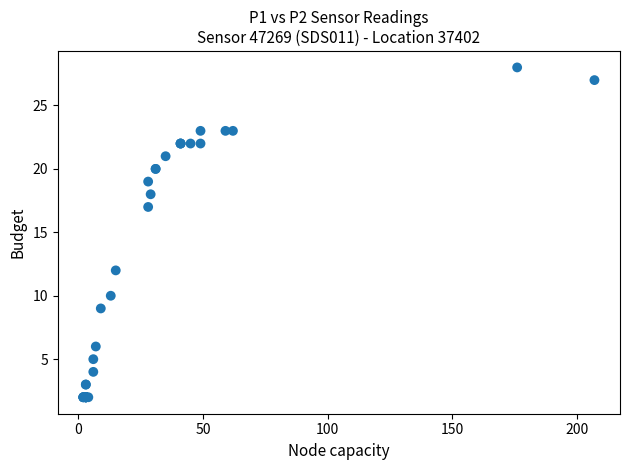

What Y value in the scatter plot is closest to 15?

17